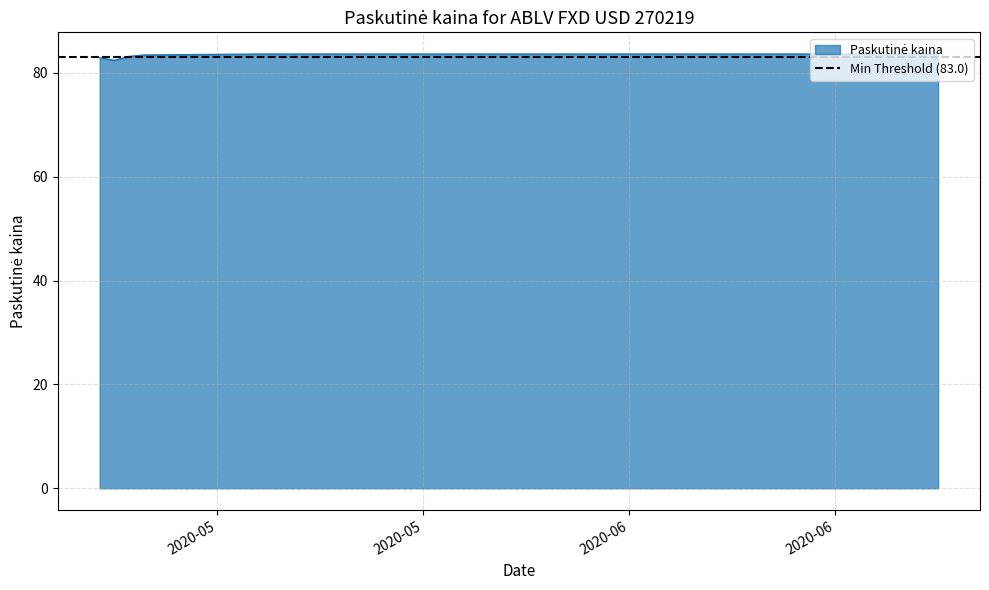

How many categories are shown in the chart?

35